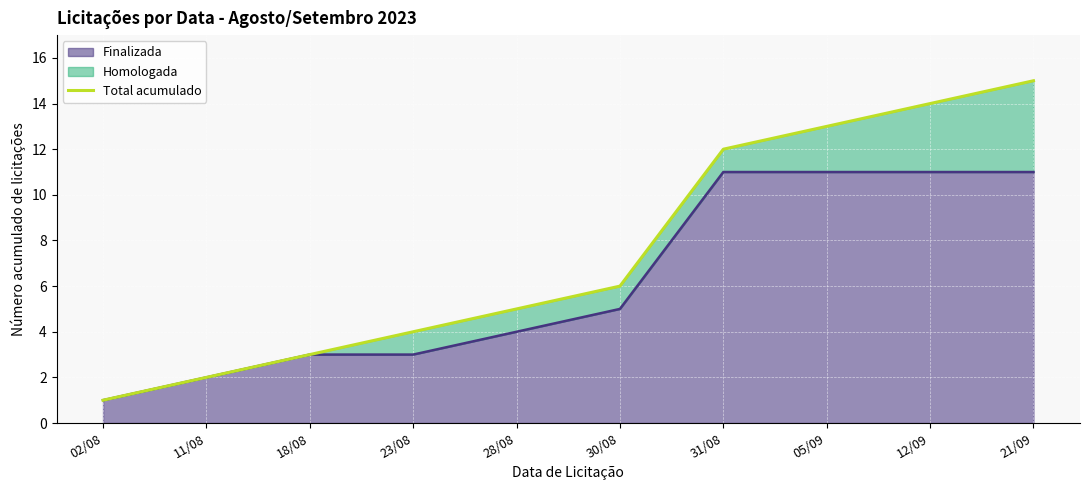

At which label is the value closest to 8?

30/08